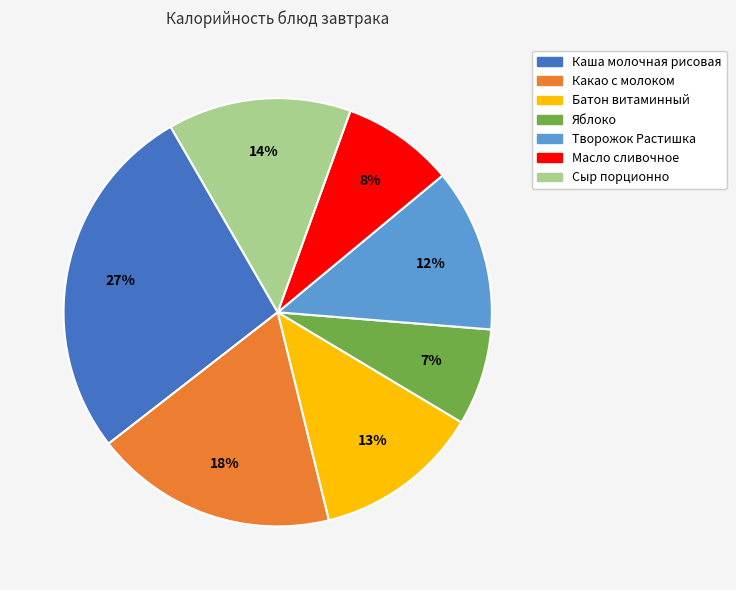

Approximately how many times larger is the value at Творожок Растишка compared to Сыр порционно?

0.9